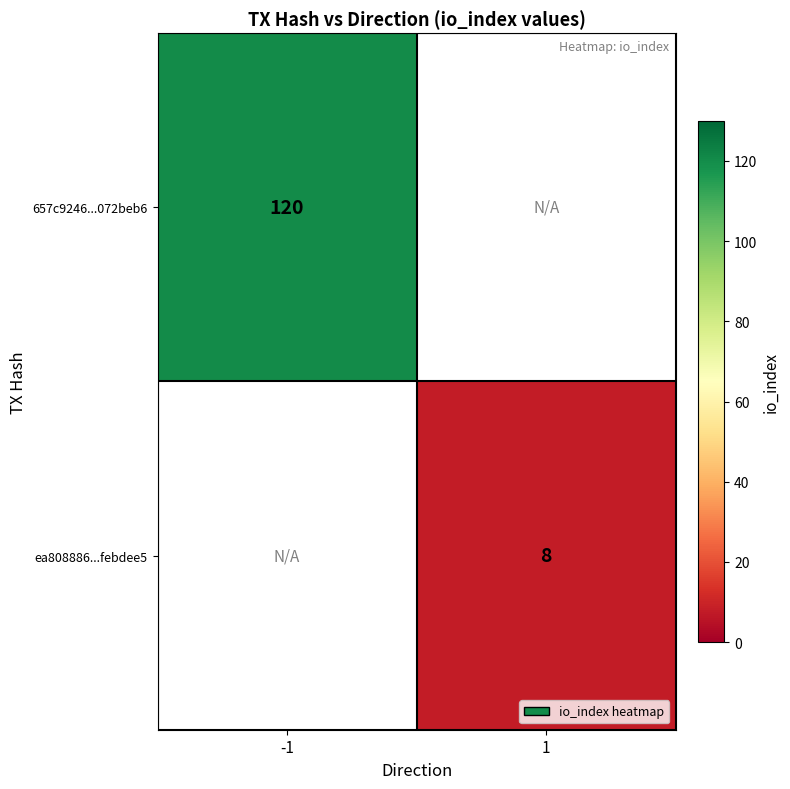

Is it true that 657c9246...072beb6 equals 36 at -1?

False